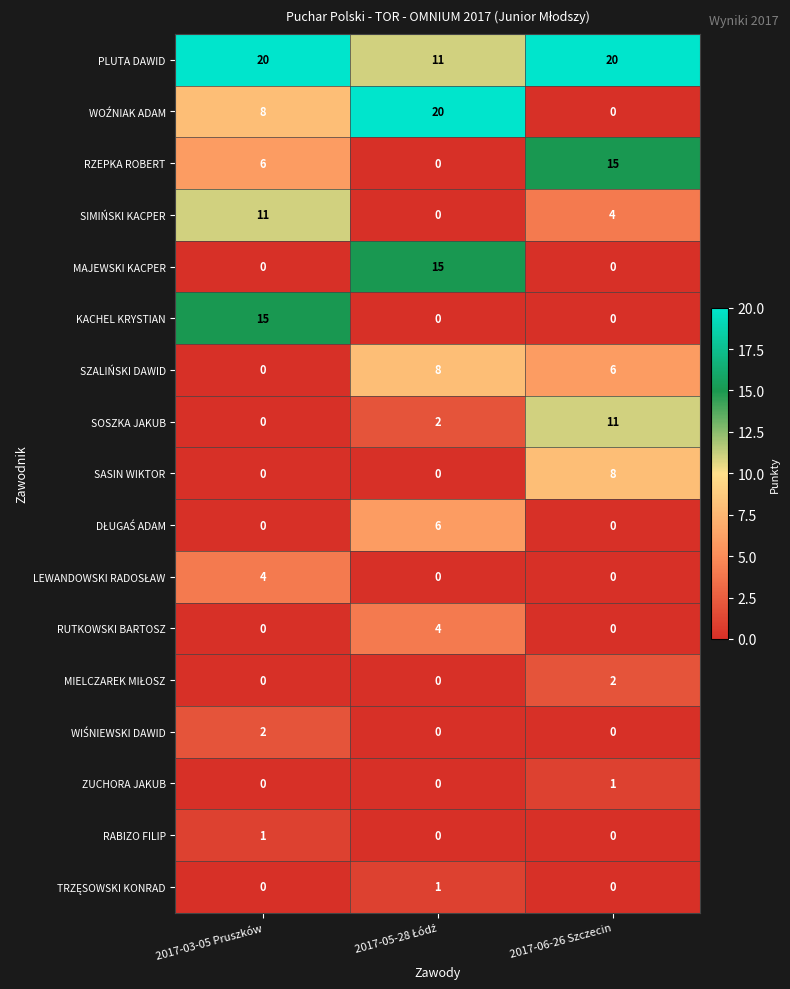

How many SASIN WIKTOR values are between 0 and 8?

3